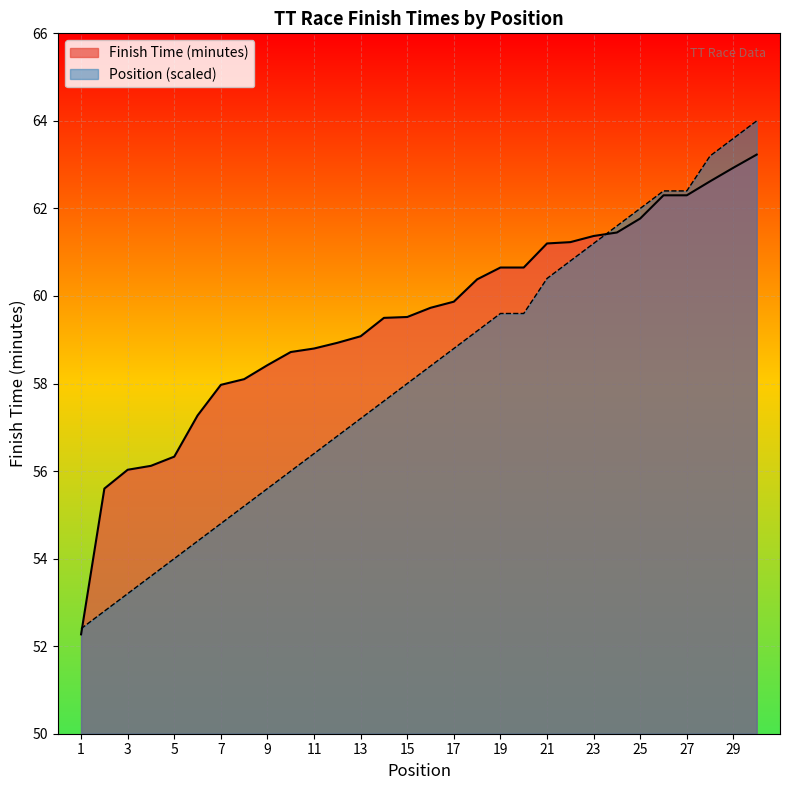

Reading right to left, list all the values displayed in this chart.

Finish Time (minutes): 30=63.2	29=62.9	28=62.6	27=62.3	26=62.3	25=61.8	24=61.5	23=61.4	22=61.2	21=61.2	20=60.6	19=60.6	18=60.4	17=59.9	16=59.7	15=59.5	14=59.5	13=59.1	12=58.9	11=58.8	10=58.7	9=58.4	8=58.1	7=58.0	6=57.3	5=56.3	4=56.1	3=56.0	2=55.6	1=52.3
Position: 30=64.0	29=63.6	28=63.2	27=62.4	26=62.4	25=62.0	24=61.6	23=61.2	22=60.8	21=60.4	20=59.6	19=59.6	18=59.2	17=58.8	16=58.4	15=58.0	14=57.6	13=57.2	12=56.8	11=56.4	10=56.0	9=55.6	8=55.2	7=54.8	6=54.4	5=54.0	4=53.6	3=53.2	2=52.8	1=52.4